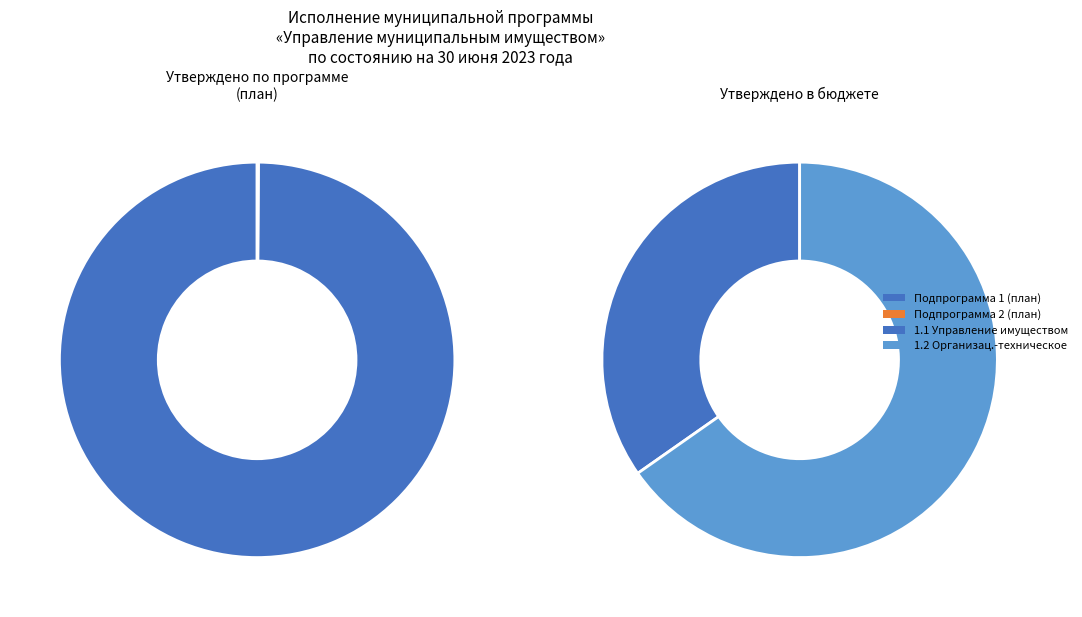

Is it true that Управление и распоряжение муниципальным имуществом (1.1) is 35% of the pie?

True